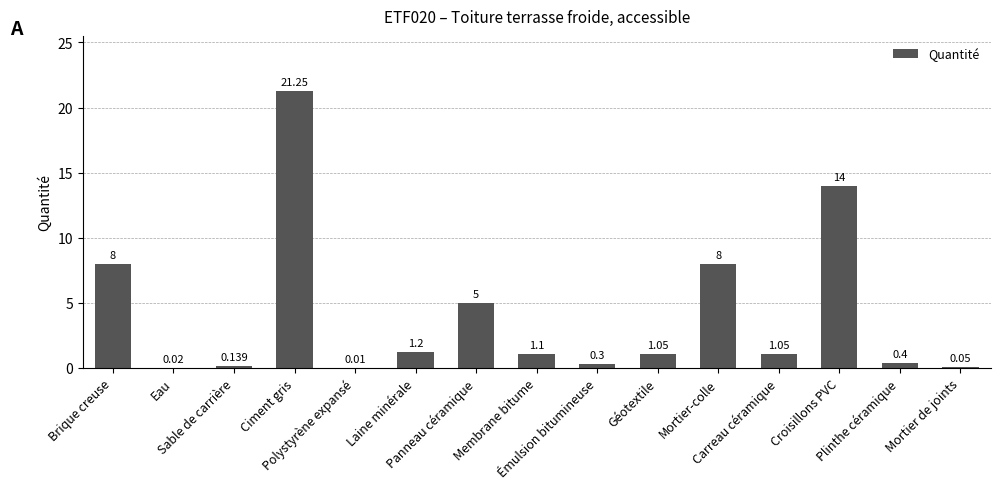

True or false: the data shows 0.0 at Mortier de joints.

False